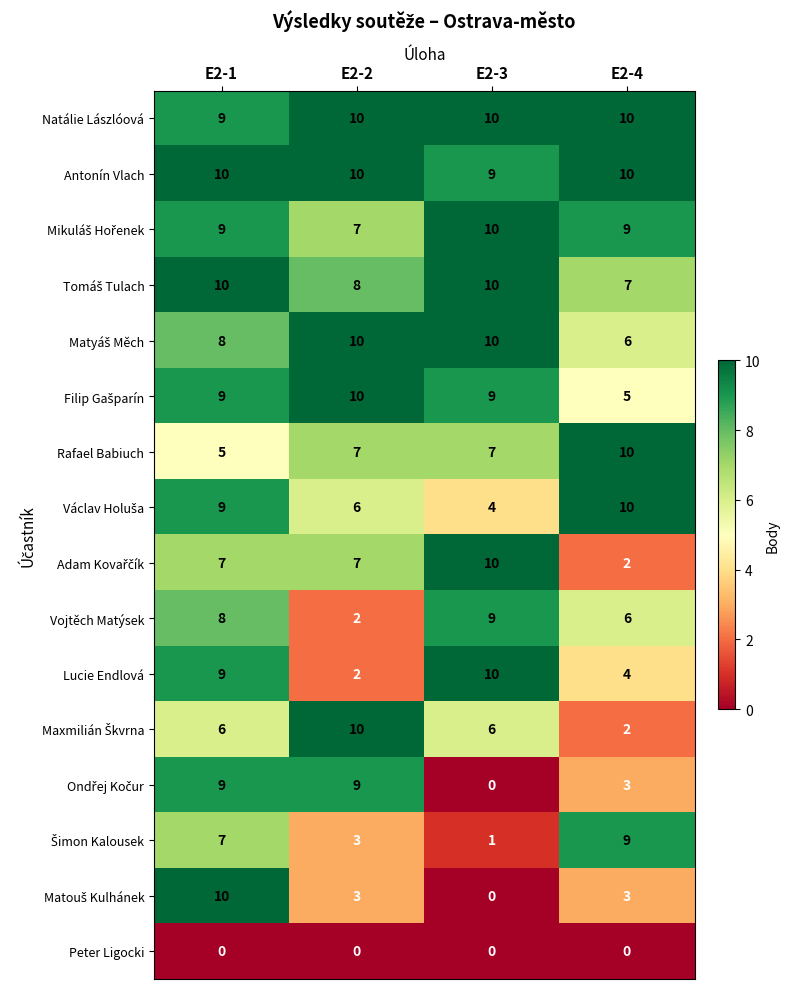

How many Rafael Babiuch values are between 7 and 10?

3